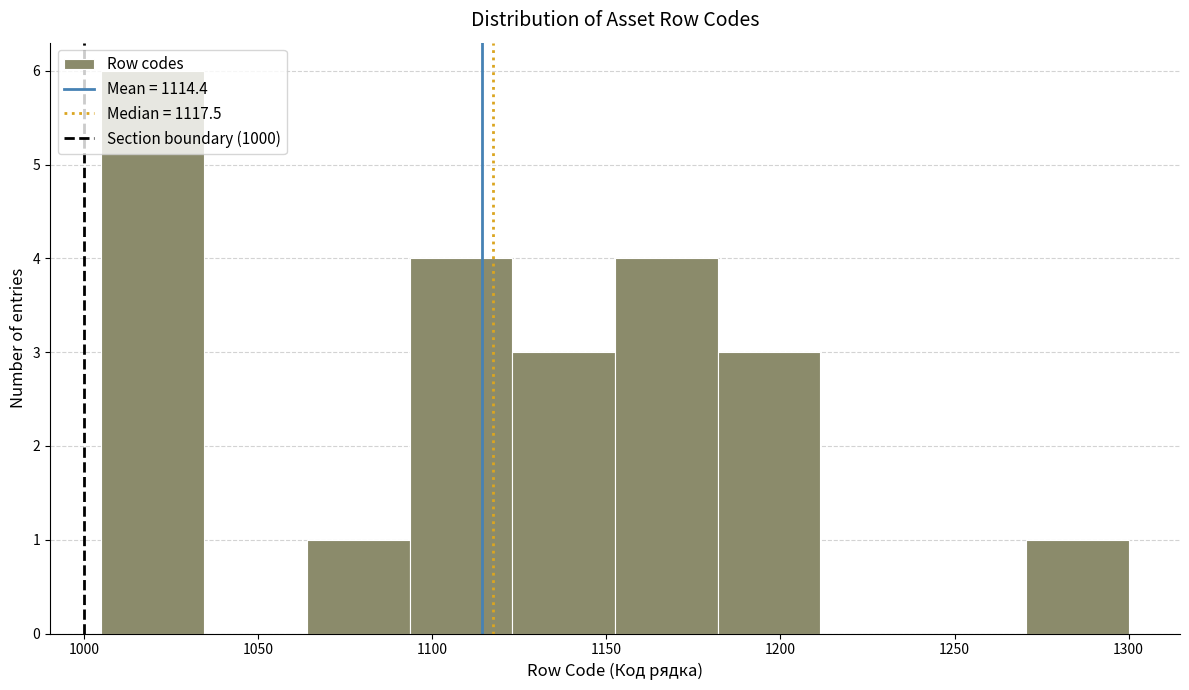

Reading left to right, transcribe this chart: for each bar, give the range it covers on the x-axis and its height. Neither the bar edges nor the heights are printed on the chart, so give them approximately, as read against the axes.

1005.0 to 1034.5: 6
1034.5 to 1064.0: 0
1064.0 to 1093.5: 1
1093.5 to 1123.0: 4
1123.0 to 1152.5: 3
1152.5 to 1182.0: 4
1182.0 to 1211.5: 3
1211.5 to 1241.0: 0
1241.0 to 1270.5: 0
1270.5 to 1300.0: 1